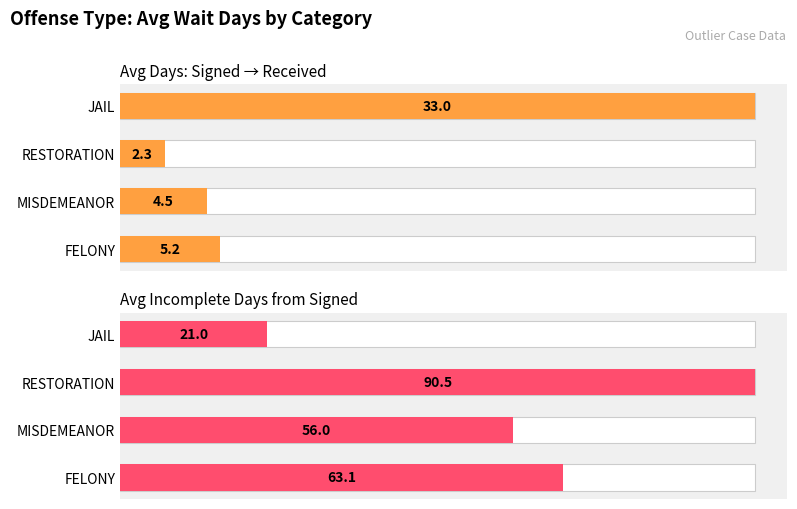

At how many categories does at least one series exceed 8?

4